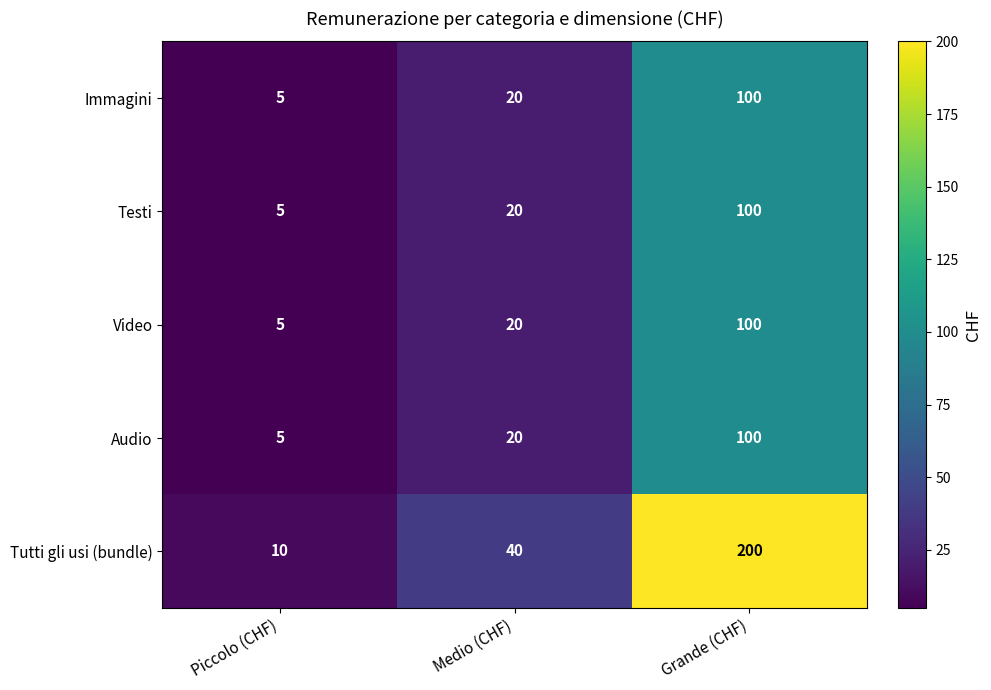

What is the total value across all series at Piccolo (CHF)?

30